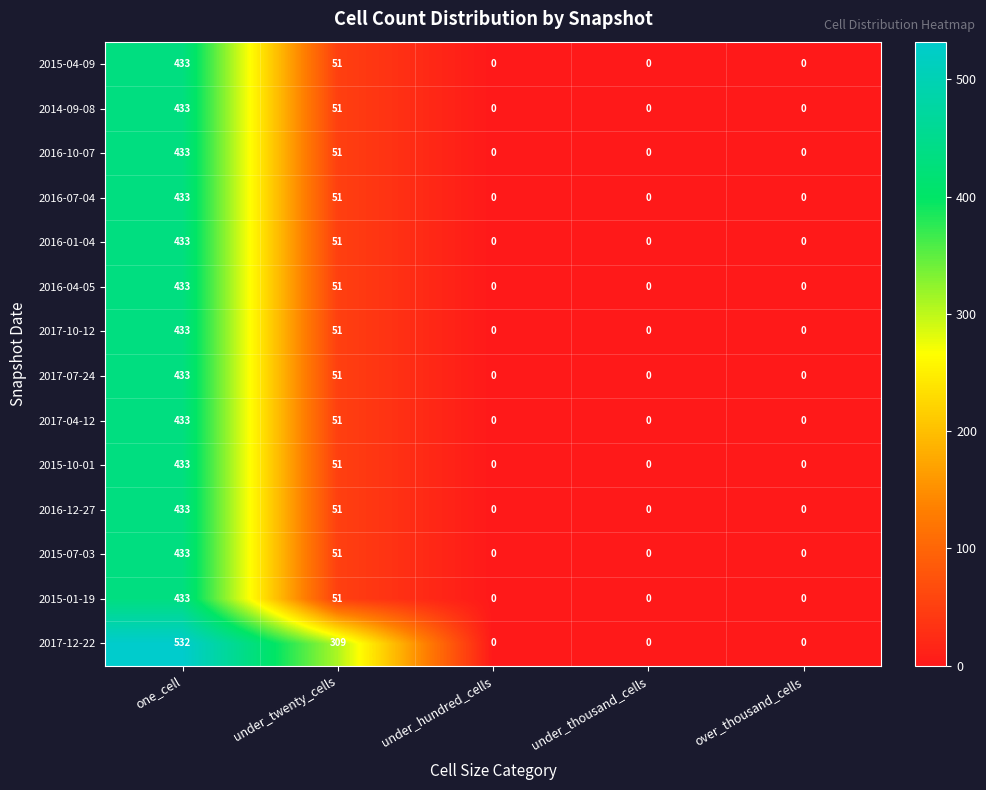

Which series has the widest spread of values?

2017-12-22